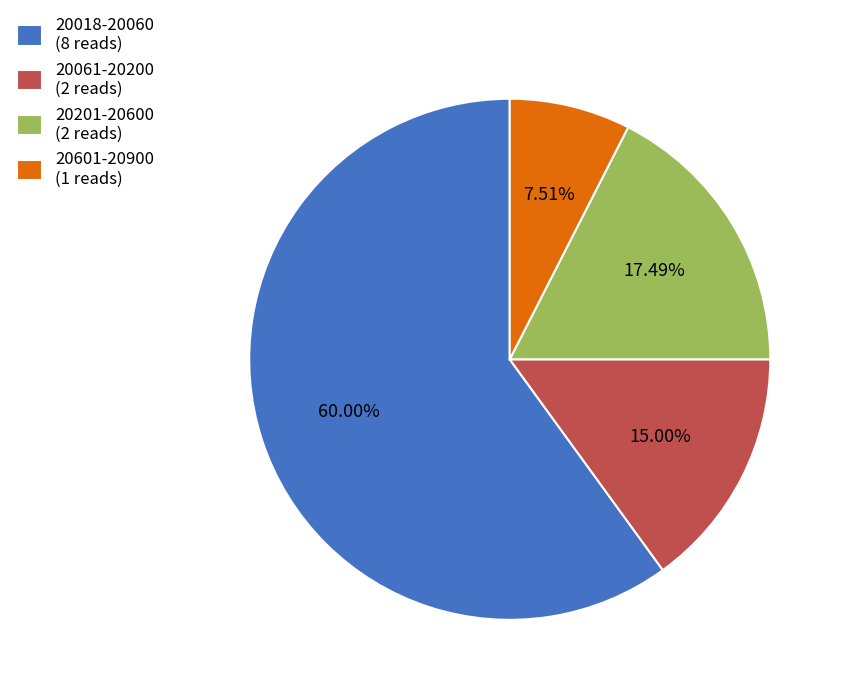

How many segments does this pie chart have?

4